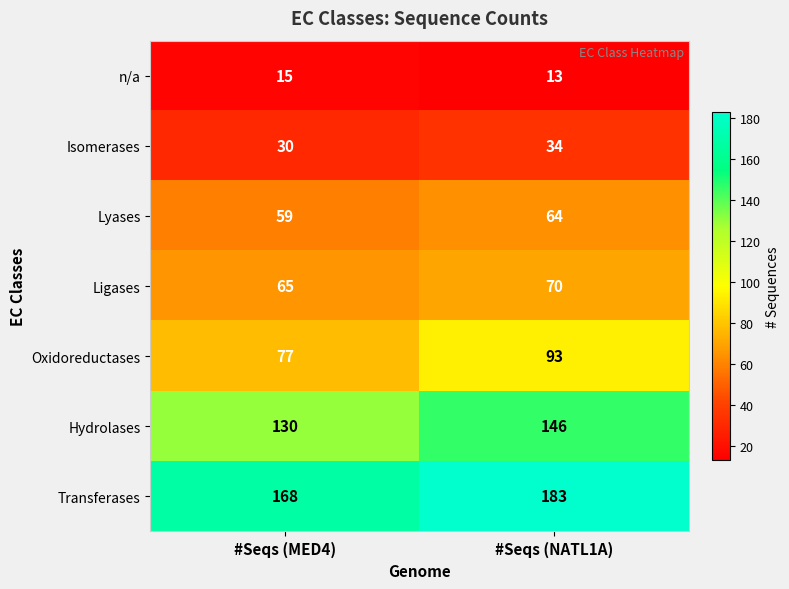

What is the average value of the Hydrolases series?

138